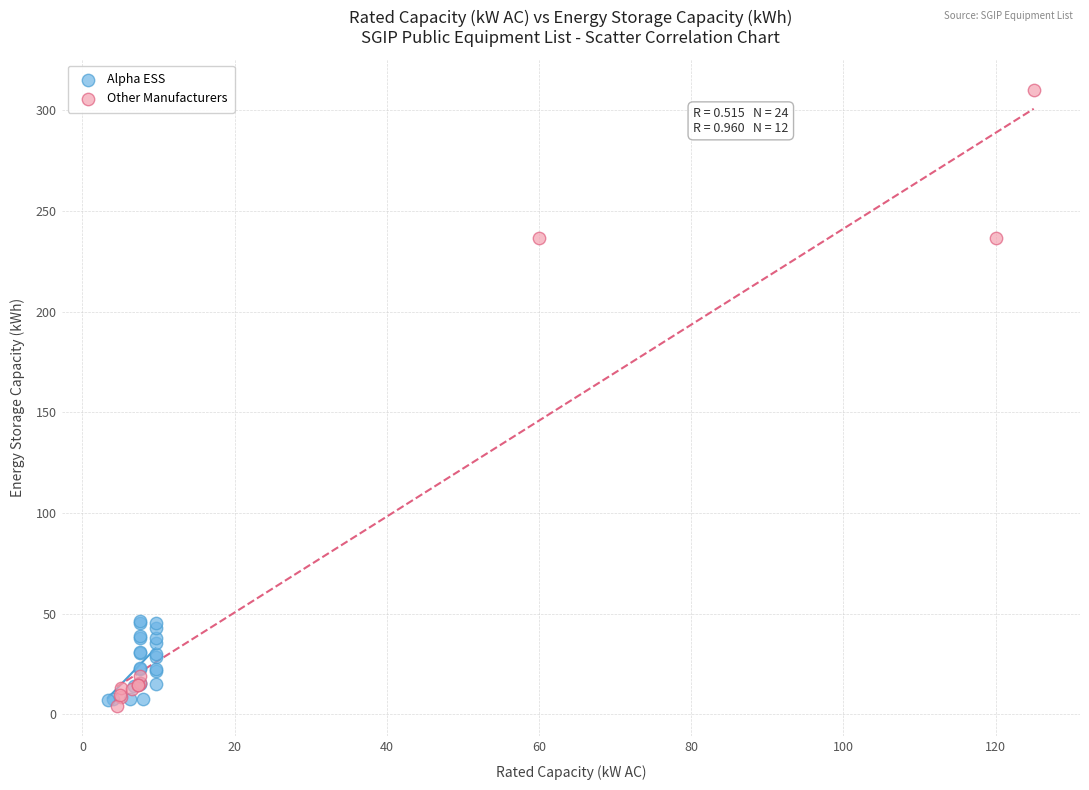

Which series has the widest spread of Y values?

Other Manufacturers